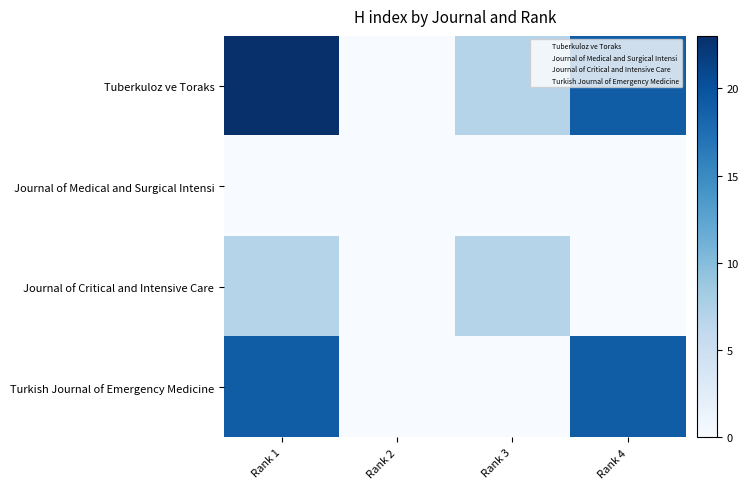

What is the total value across all series at Rank 1?

49